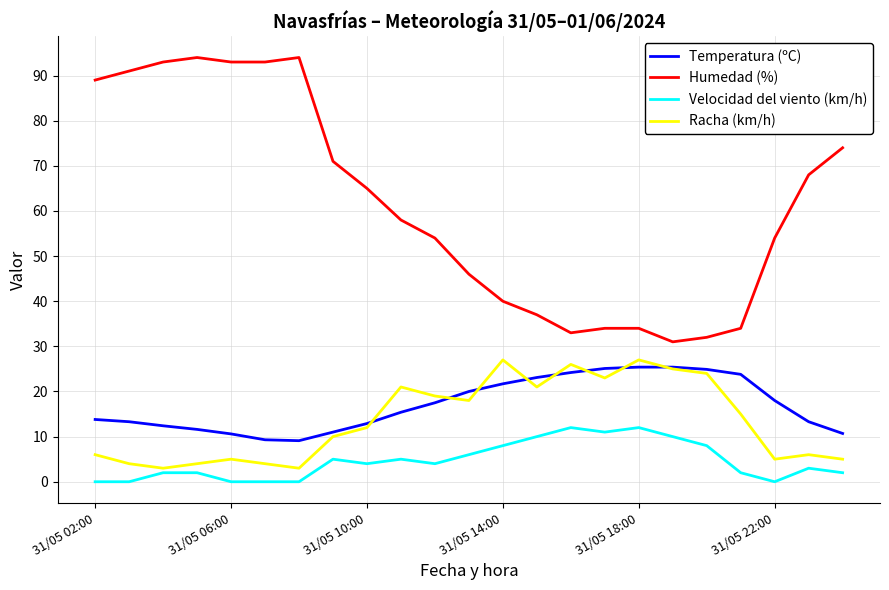

Which series has the largest range (max minus min)?

Humedad (%)